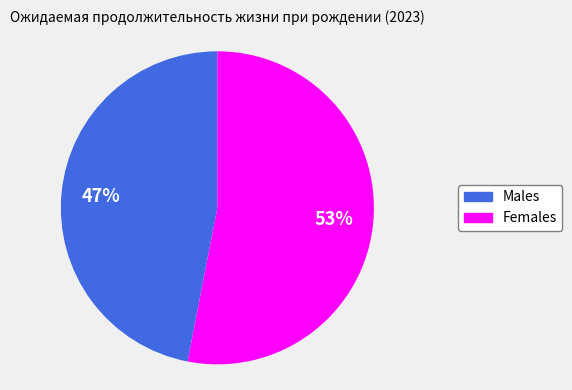

To the nearest percent, what is the difference between the largest and smallest slice percentages?

6%